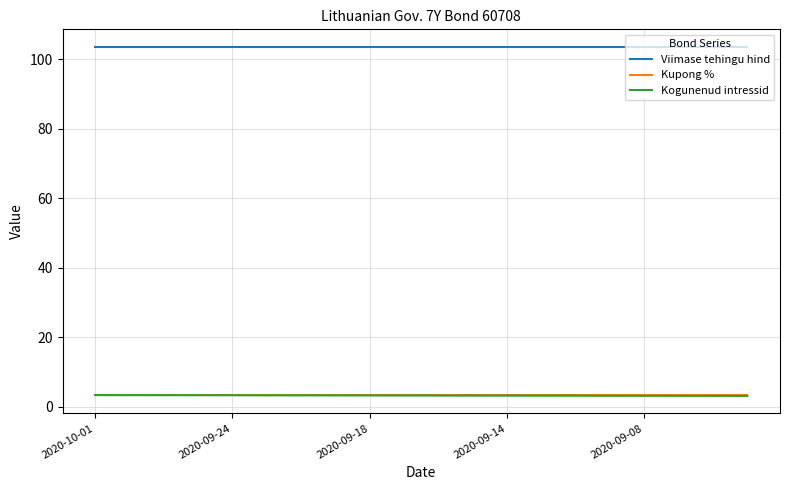

True or false: Kogunenud intressid and Kupong % intersect in this chart.

False